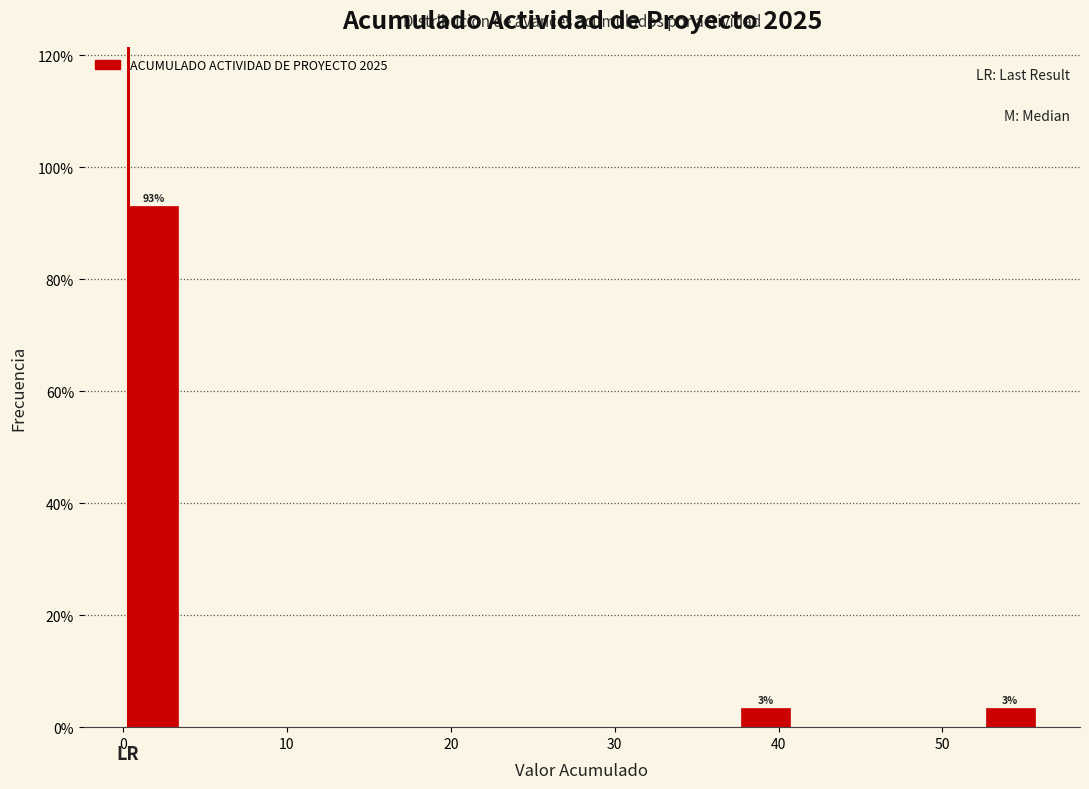

Read against the x-axis, roughly where is the centre of the tallest bar?

2